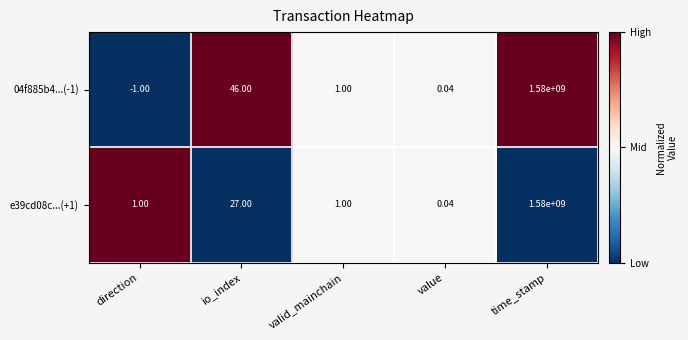

Which category has the highest value in the e39cd08c...(+1) series?

time_stamp